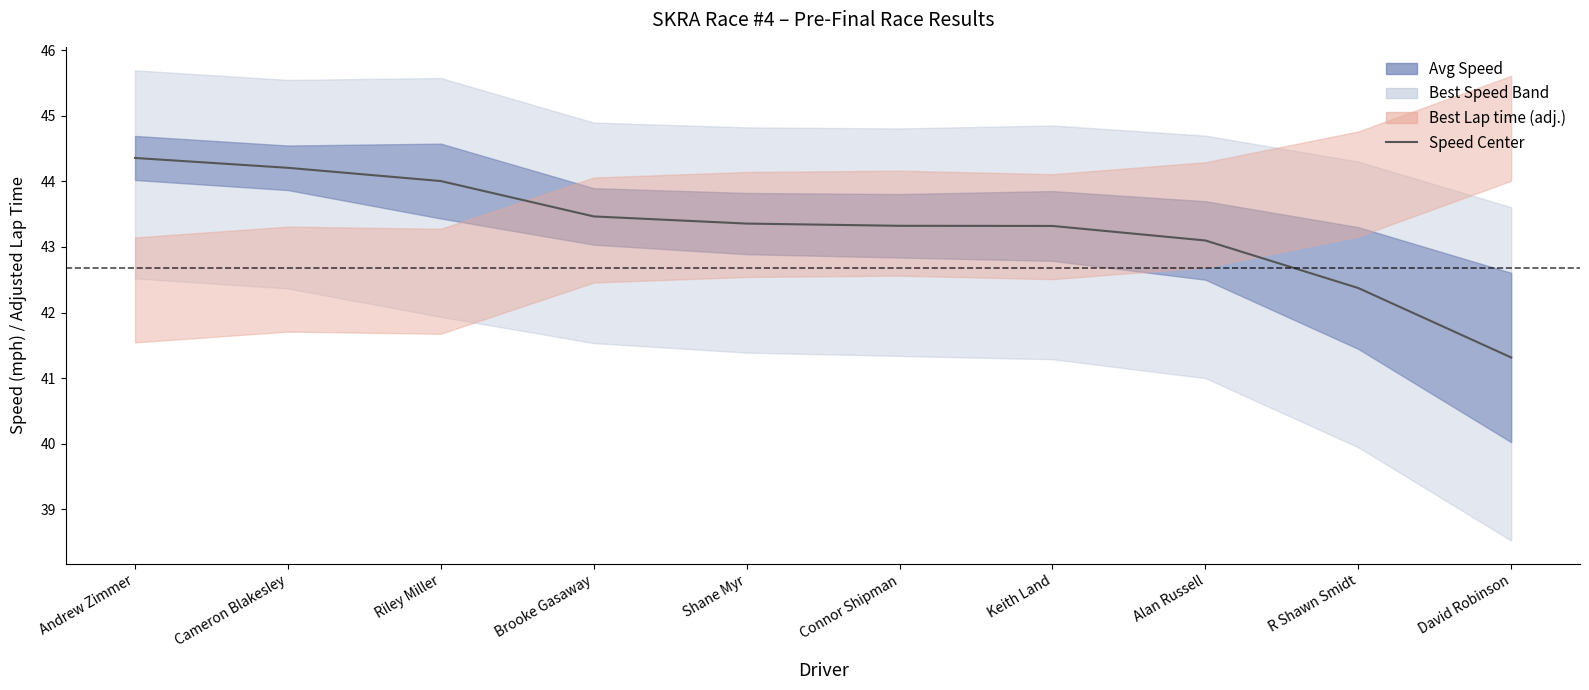

Is it true that the value at R Shawn Smidt is 69.2?

False